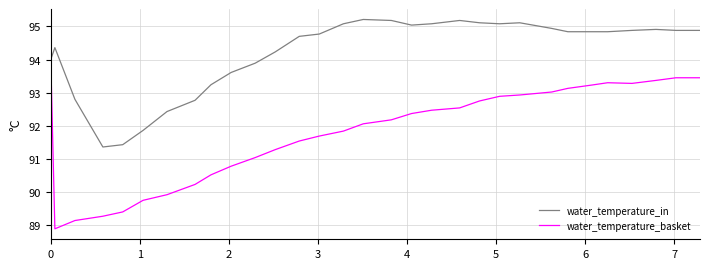

Rank the series by their average value, from lowest to highest.

water_temperature_basket, water_temperature_in